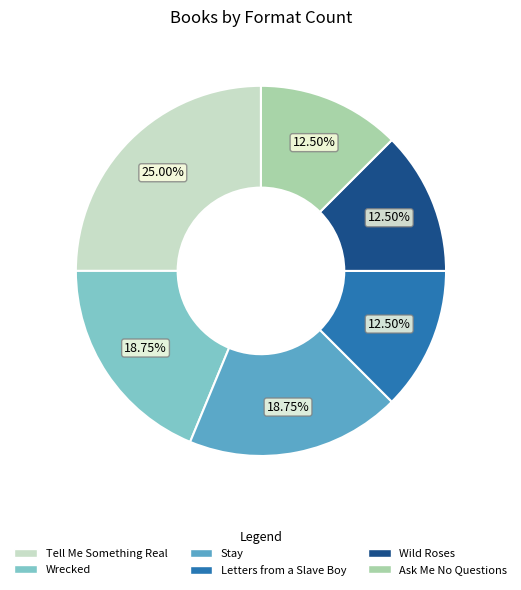

Is the sum of Wild Roses and Tell Me Something Real greater than half?

No